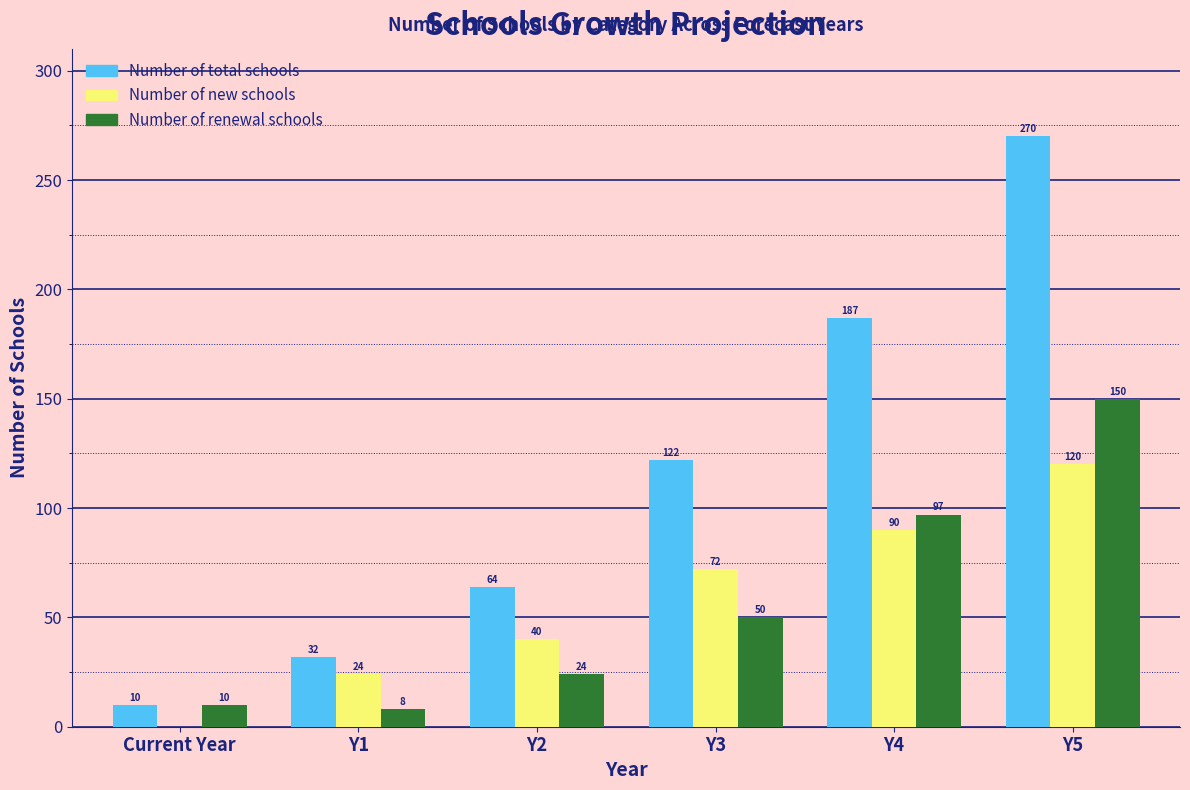

Reading left to right, extract all data points from this chart.

Number of total schools: Current Year=10	Y1=32	Y2=64	Y3=122	Y4=187	Y5=270
Number of new schools: Current Year=0	Y1=24	Y2=40	Y3=72	Y4=90	Y5=120
Number of renewal schools: Current Year=10	Y1=8	Y2=24	Y3=50	Y4=97	Y5=150